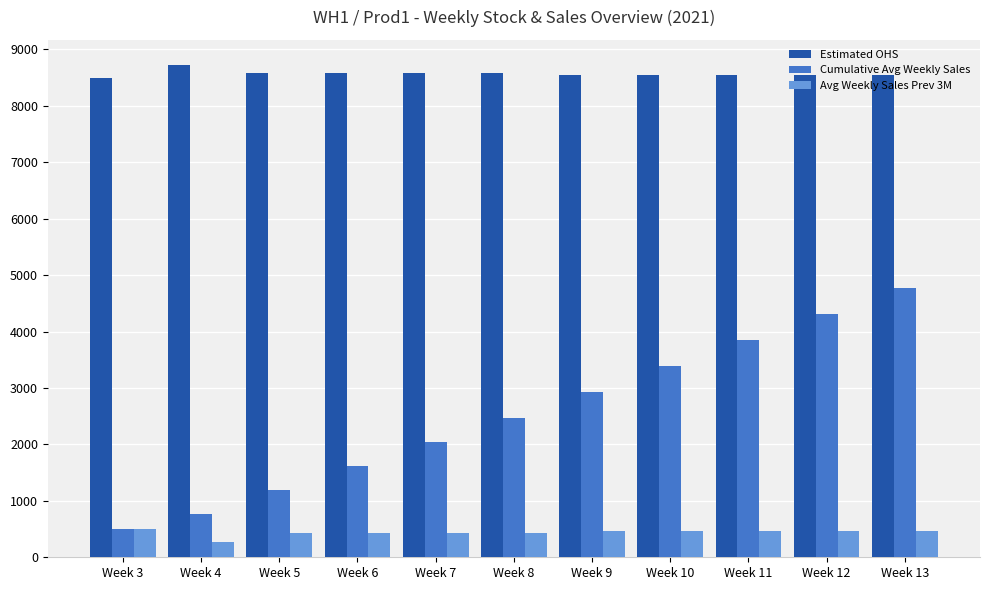

Which series has the largest total across all categories?

Estimated OHS